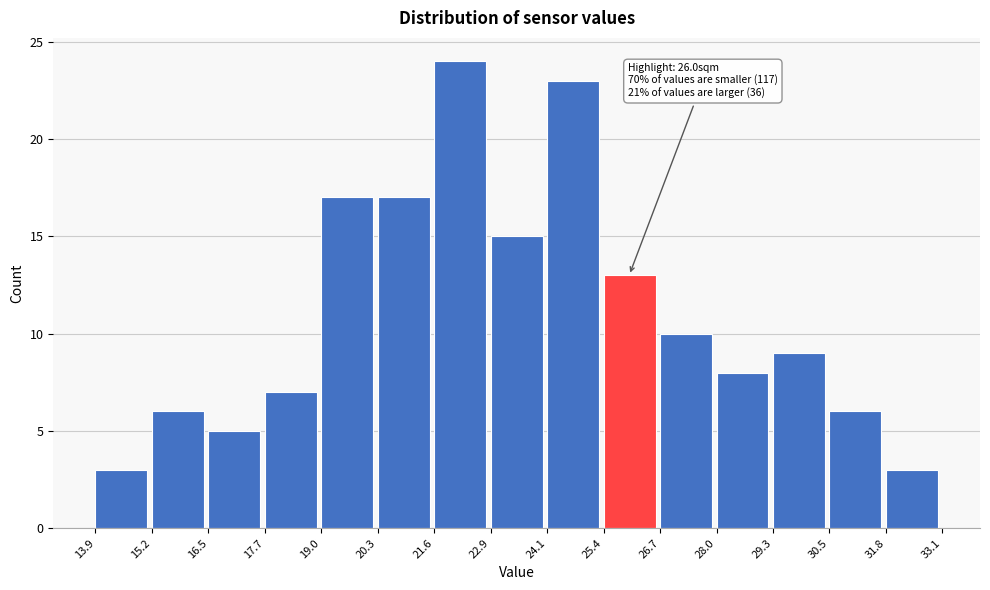

Which range on the x-axis has the tallest bar?

21.6 to 22.9